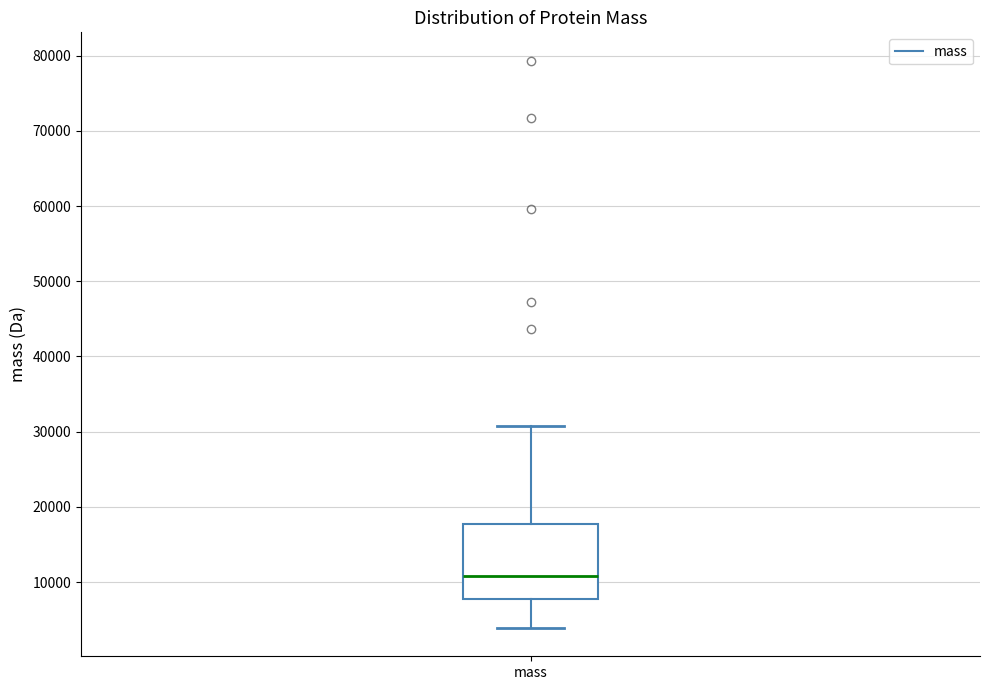

Where is the upper edge of the box for mass on the y-axis? The values are not printed on the chart, so give them approximately, as read against the axis.

18000